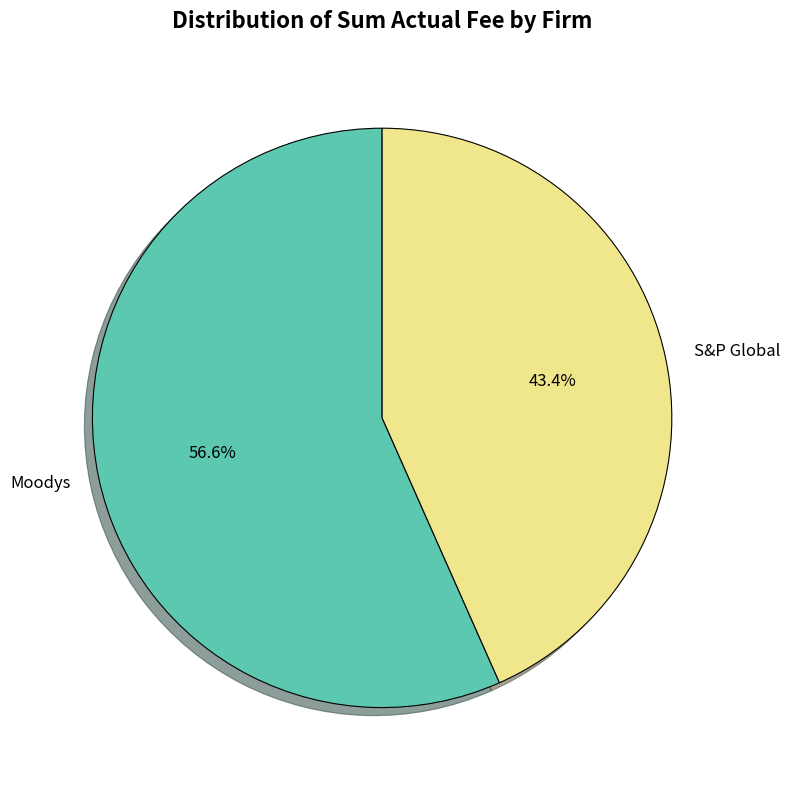

Approximately how many times larger is the value at S&P Global compared to Moodys?

0.8